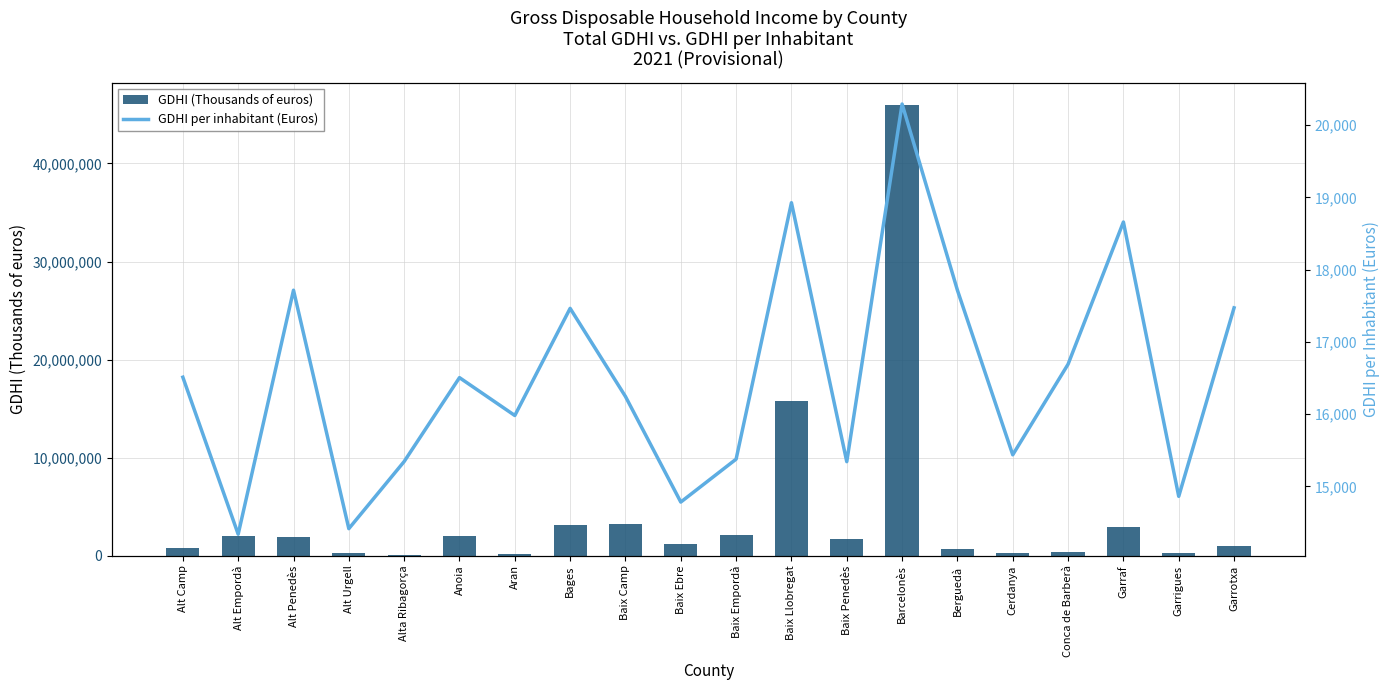

What are all the series names shown in the legend?

GDHI (Thousands of euros), GDHI per inhabitant (Euros)